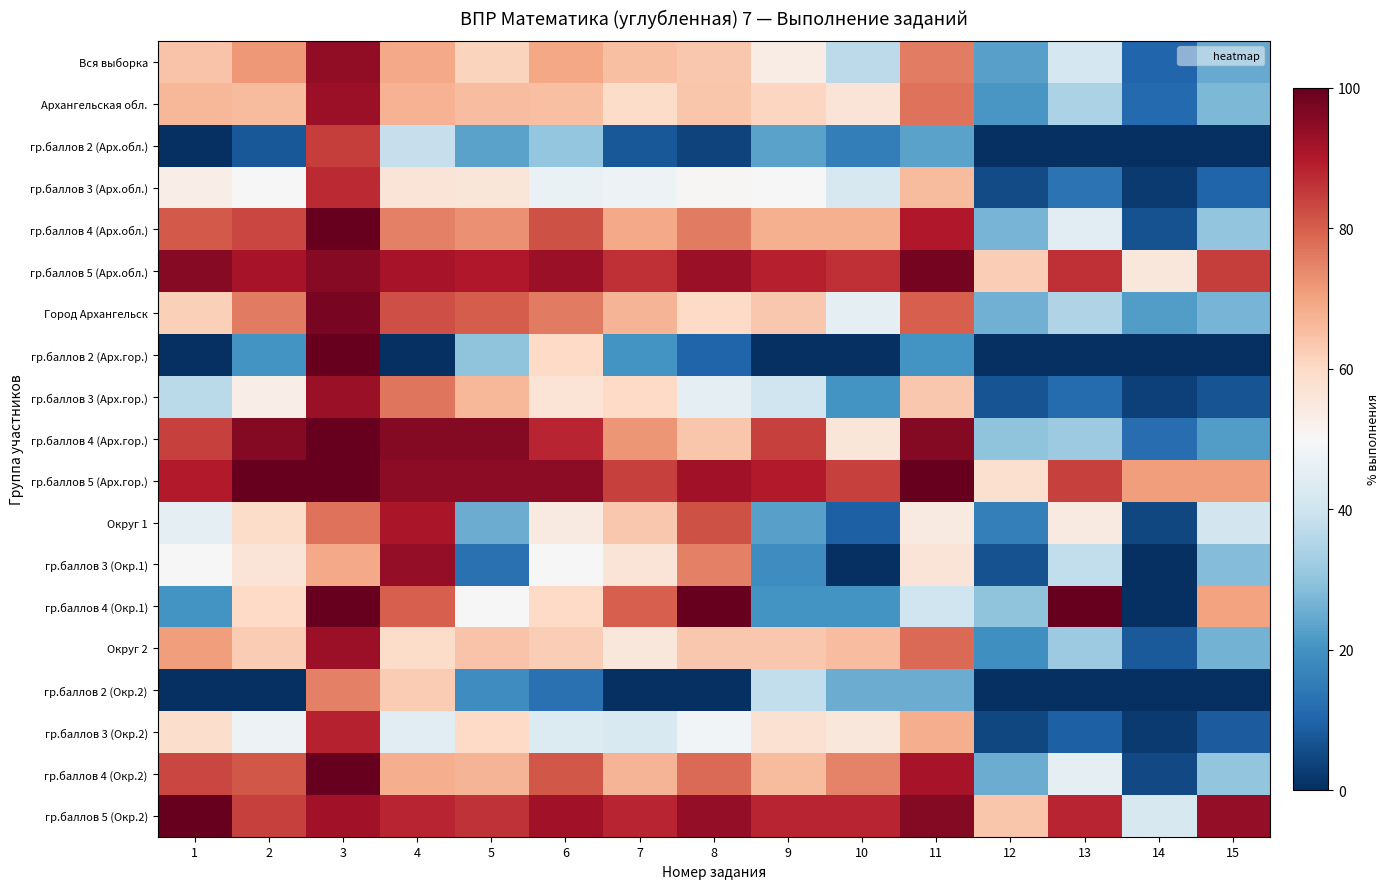

At how many categories does at least one series exceed 33?

15